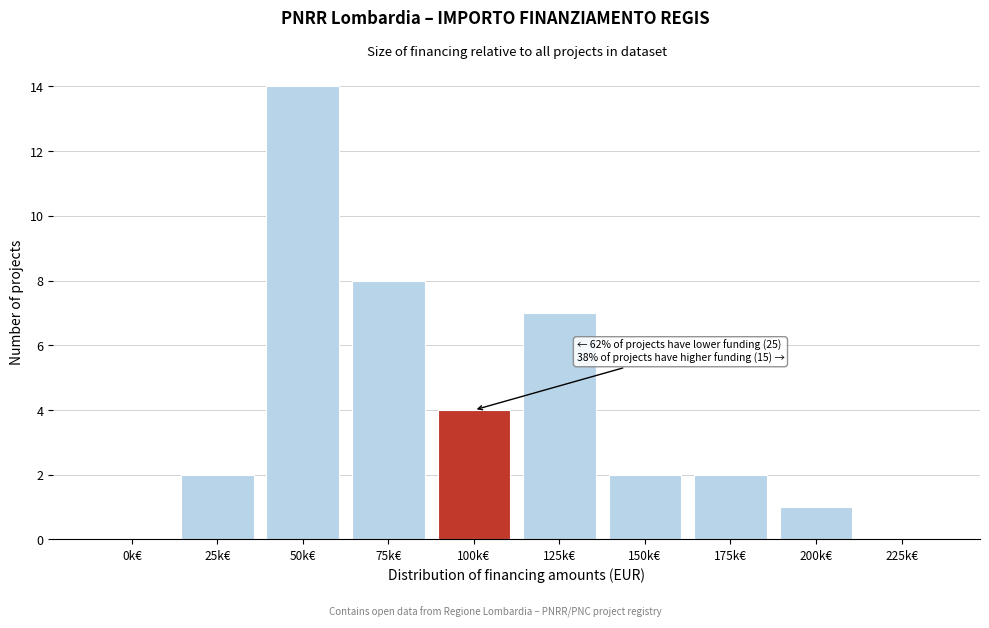

Reading right to left, extract all data points from this chart.

225k€=0	200k€=1	175k€=2	150k€=2	125k€=7	100k€=4	75k€=8	50k€=14	25k€=2	0k€=0